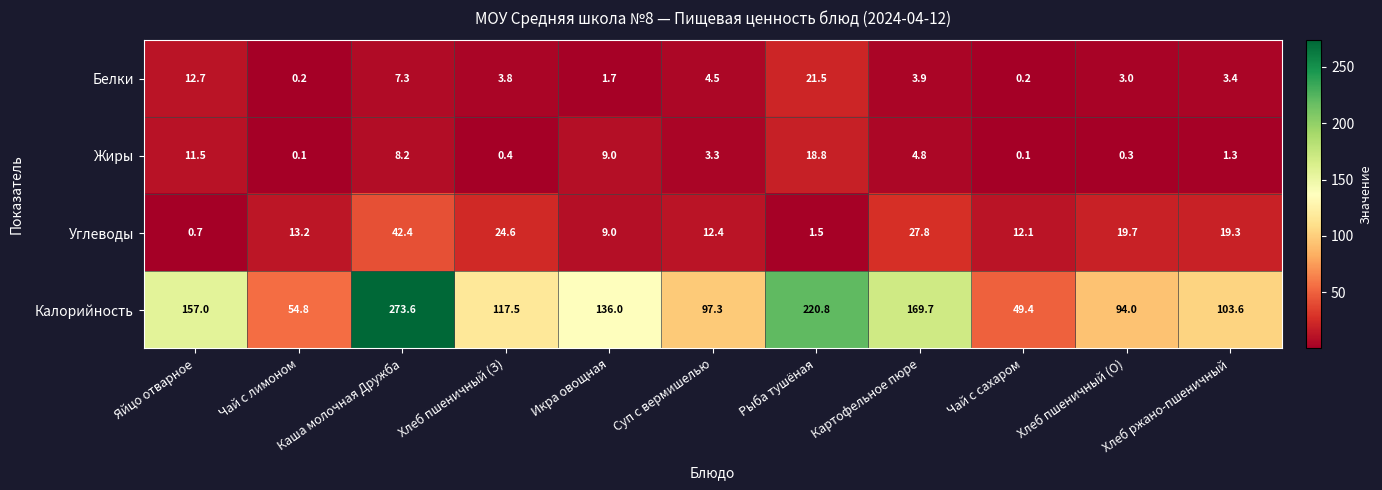

At which category is the sum across all series the highest?

Каша молочная Дружба